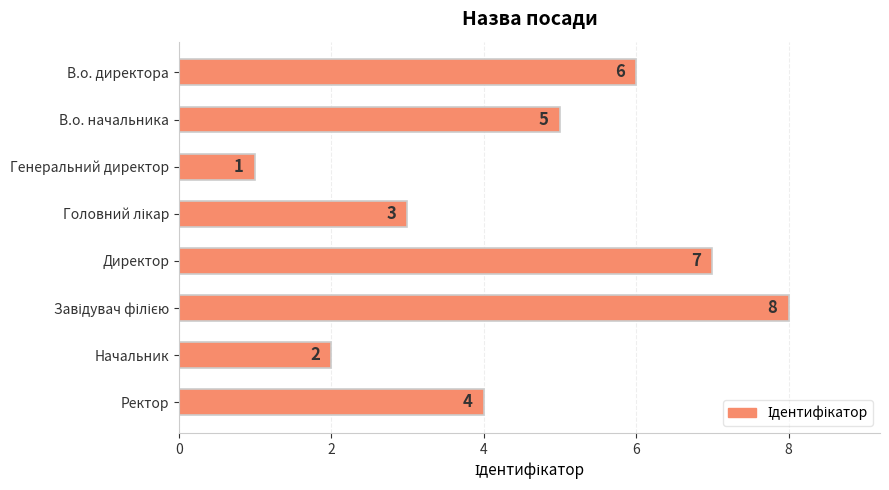

How many bars are there in total?

8